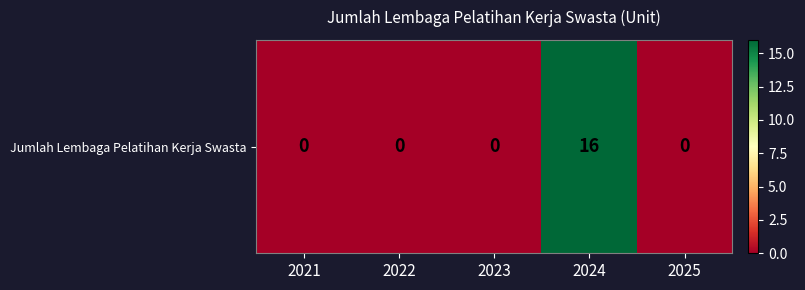

What is the sum of all values?

16